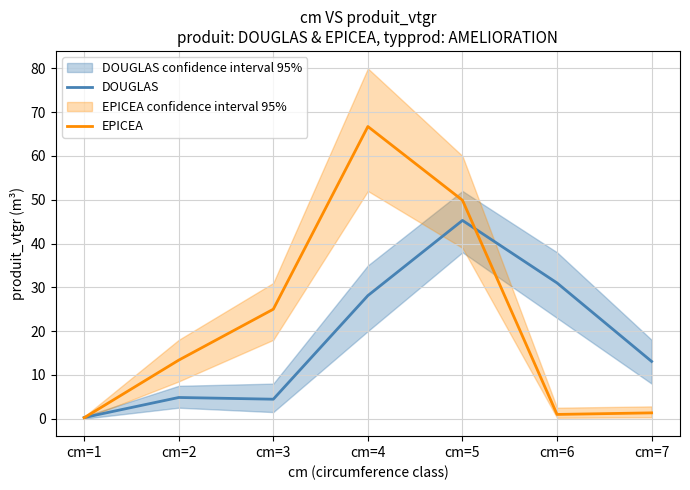

At how many categories does at least one series exceed 37?

2